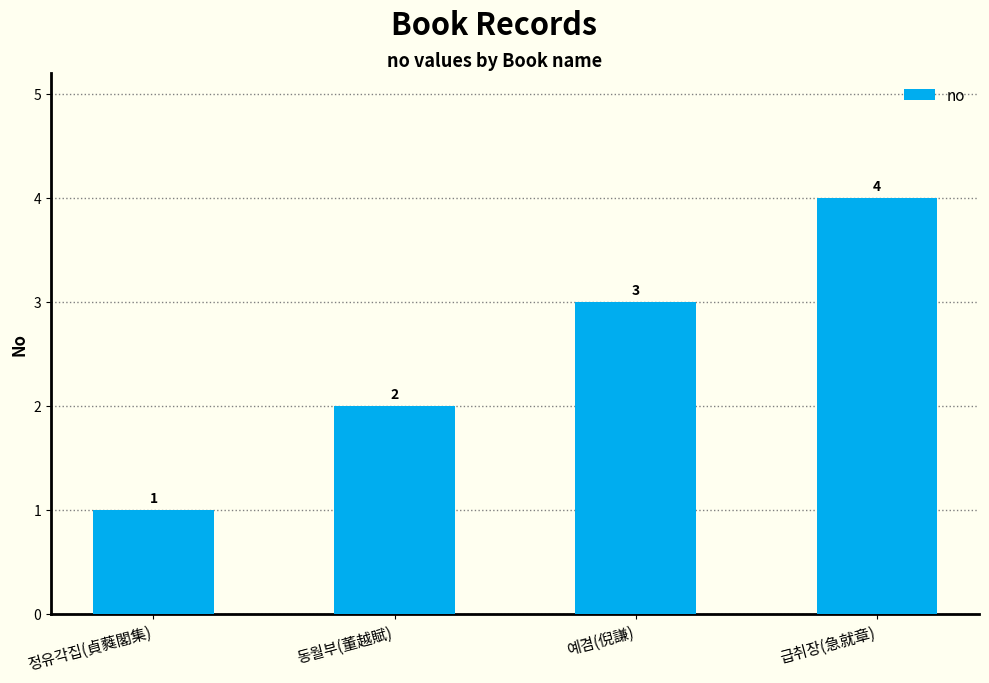

Count the values in the range 2 to 4.

3